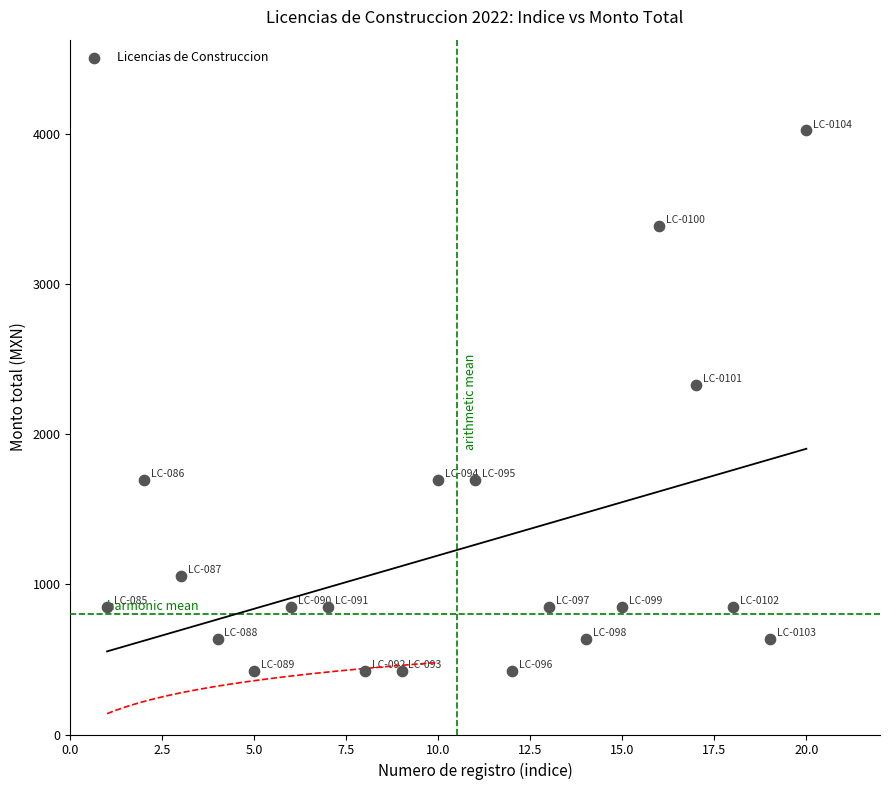

What is the range of X values (max minus min)?

19